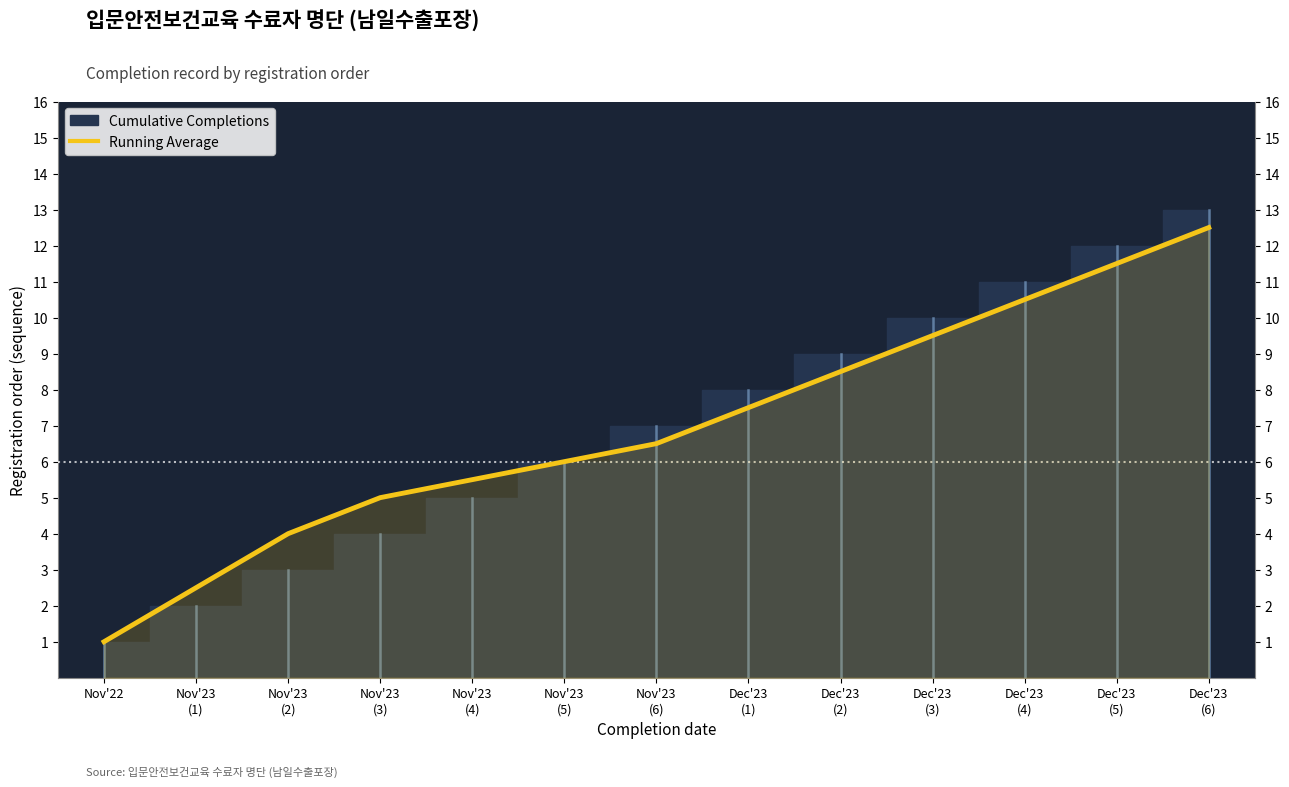

Reading left to right, transcribe all the data shown in this chart.

1.0	2.5	4.0	5.0	5.5	6.0	6.5	7.5	8.5	9.5	10.5	11.5	12.5